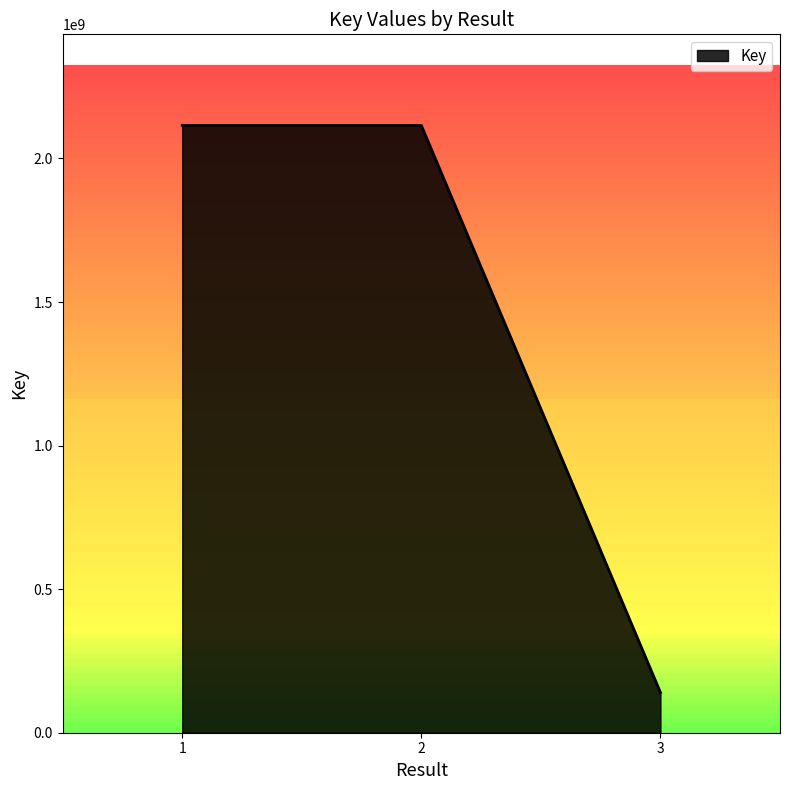

Is it true that the value at 2 is 2115146165?

True